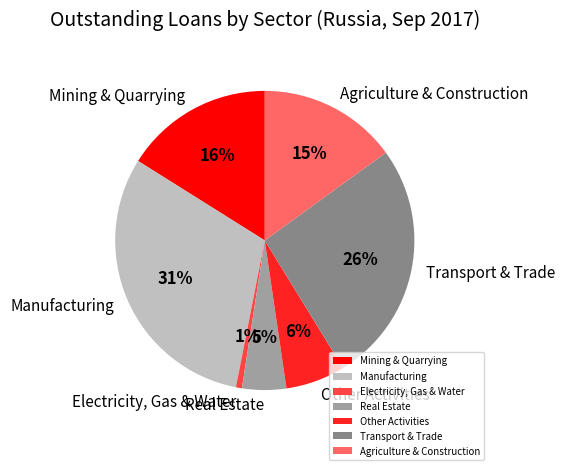

Does Manufacturing account for over 50% of the chart?

No